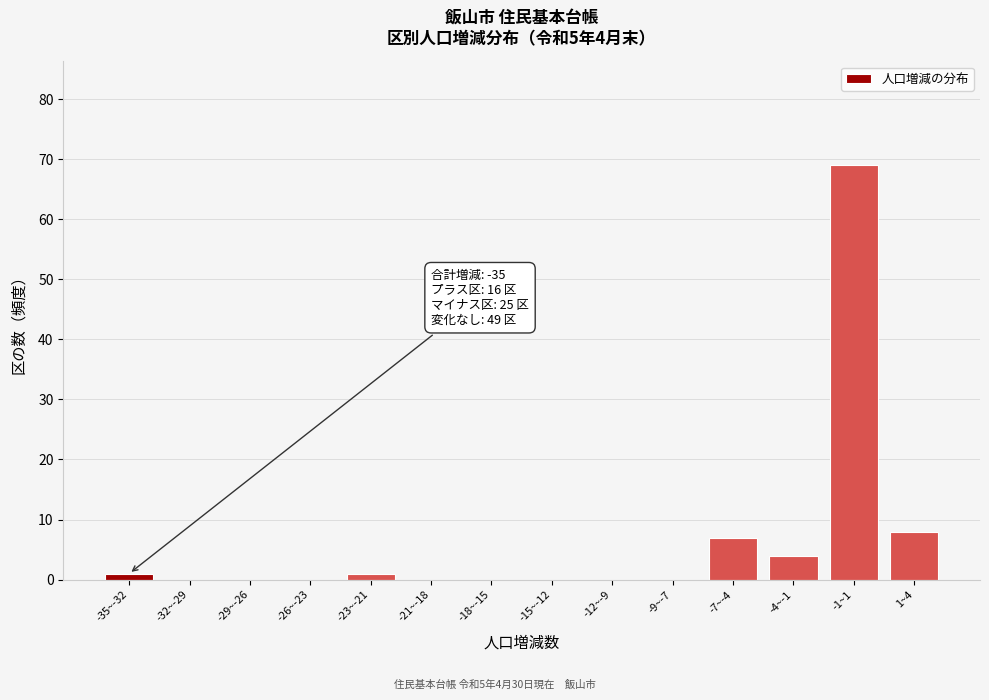

Reading right to left, what are all the values shown in this chart?

1~4=8	-1~1=69	-4~-1=4	-7~-4=7	-9~-7=0	-12~-9=0	-15~-12=0	-18~-15=0	-21~-18=0	-23~-21=1	-26~-23=0	-29~-26=0	-32~-29=0	-35~-32=1